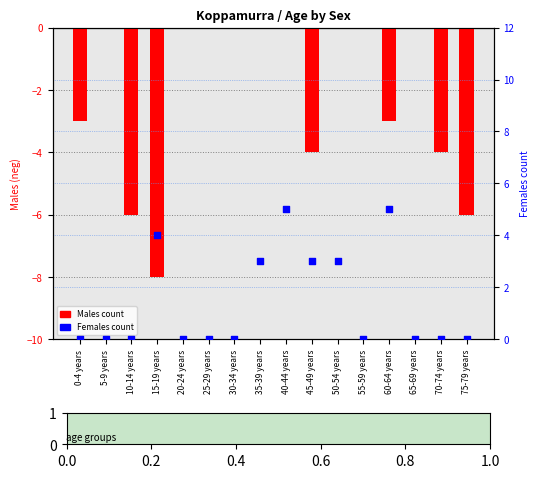

Which series contains the highest Y value?

Females count